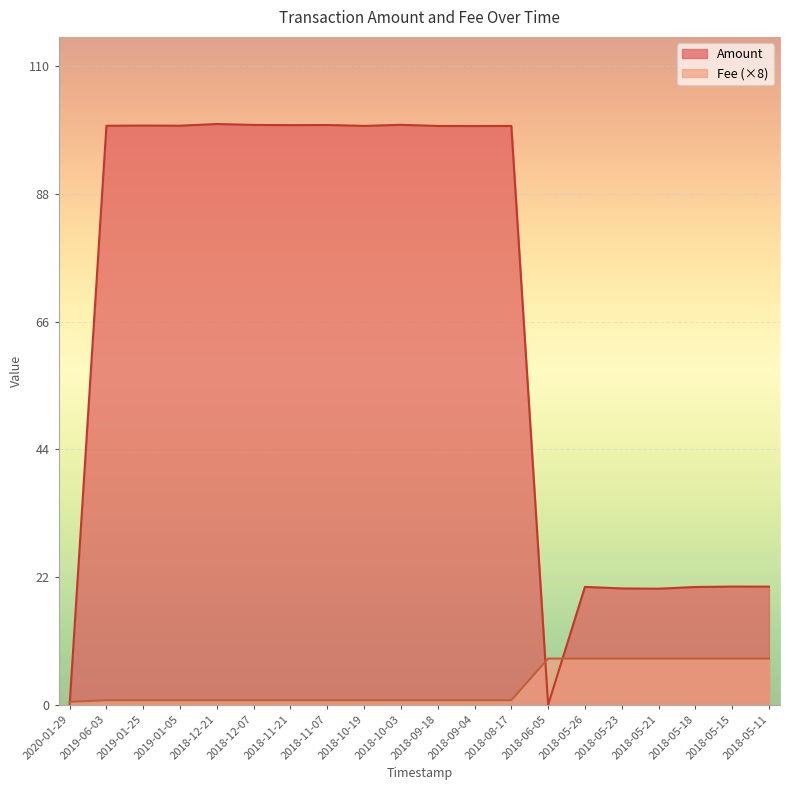

Reading right to left, extract all data points from this chart.

Amount: 2018-05-11=20.4	2018-05-15=20.4	2018-05-18=20.4	2018-05-21=20.1	2018-05-23=20.1	2018-05-26=20.4	2018-06-05=0.0	2018-08-17=100.1	2018-09-04=100.0	2018-09-18=100.1	2018-10-03=100.2	2018-10-19=100.1	2018-11-07=100.2	2018-11-21=100.2	2018-12-07=100.2	2018-12-21=100.4	2019-01-05=100.1	2019-01-25=100.1	2019-06-03=100.1	2020-01-29=0.0
Fee: 2018-05-11=8.0	2018-05-15=8.0	2018-05-18=8.0	2018-05-21=8.0	2018-05-23=8.0	2018-05-26=8.0	2018-06-05=8.0	2018-08-17=0.8	2018-09-04=0.8	2018-09-18=0.8	2018-10-03=0.8	2018-10-19=0.8	2018-11-07=0.8	2018-11-21=0.8	2018-12-07=0.8	2018-12-21=0.8	2019-01-05=0.8	2019-01-25=0.8	2019-06-03=0.8	2020-01-29=0.5